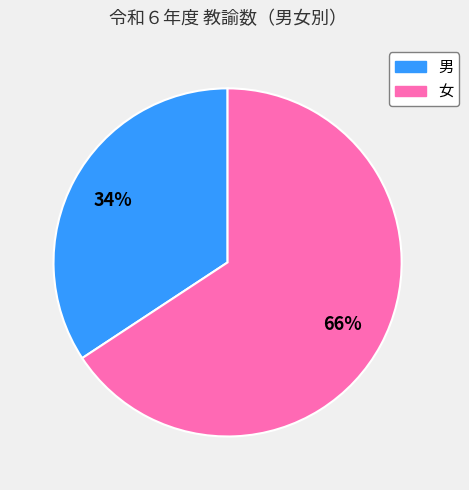

Count the number of slices in the pie.

2